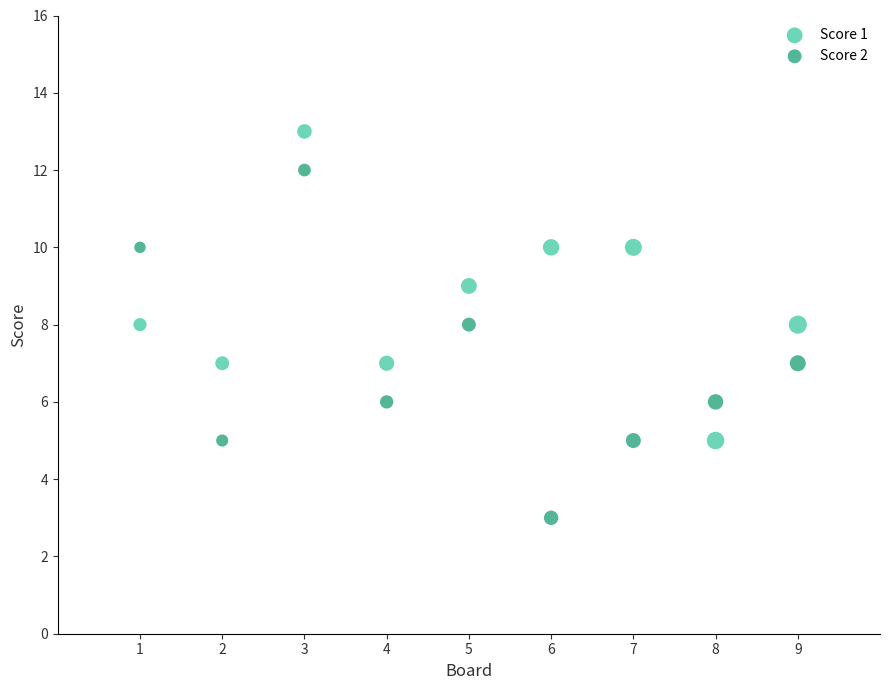

Across all data points, what is the range of Y values (max minus min)?

10